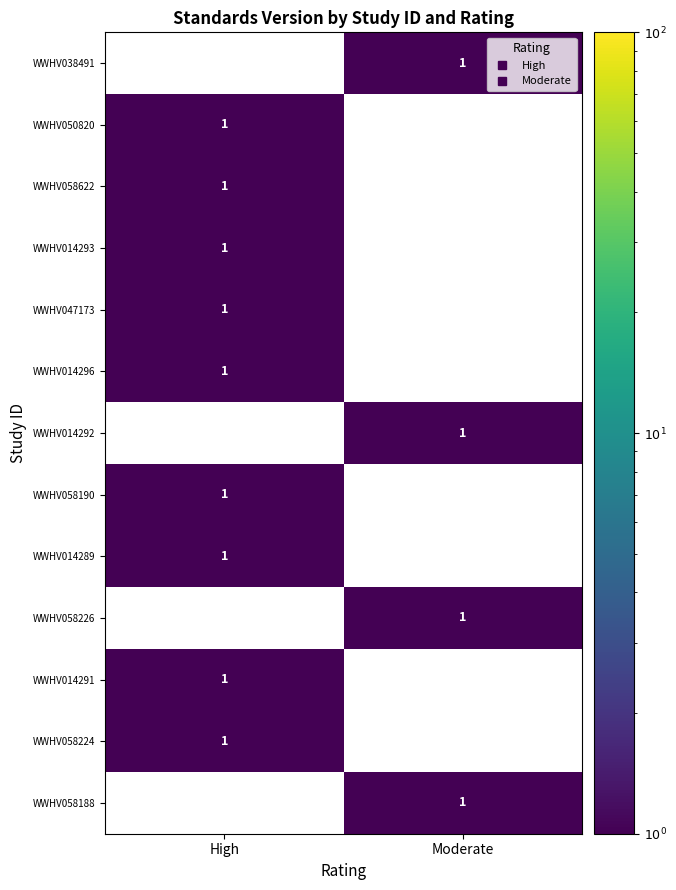

What is the sum of the WWHV058226 values at High and Moderate?

1